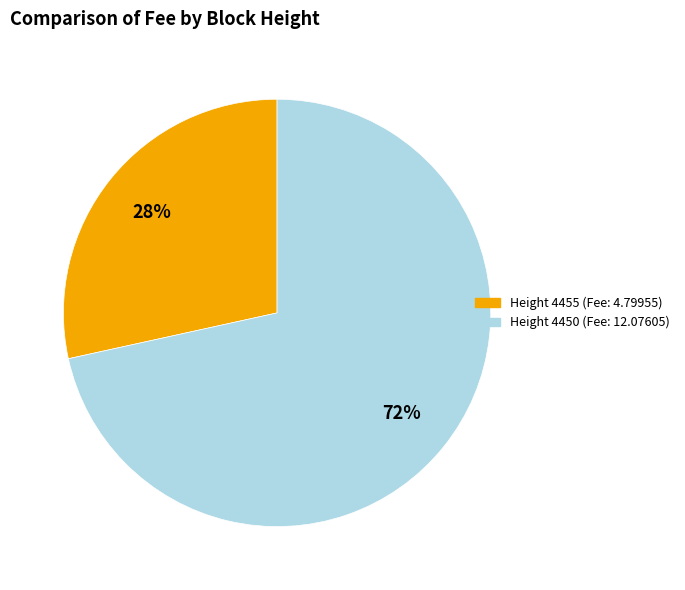

Is there any slice that represents more than half of the pie?

Yes